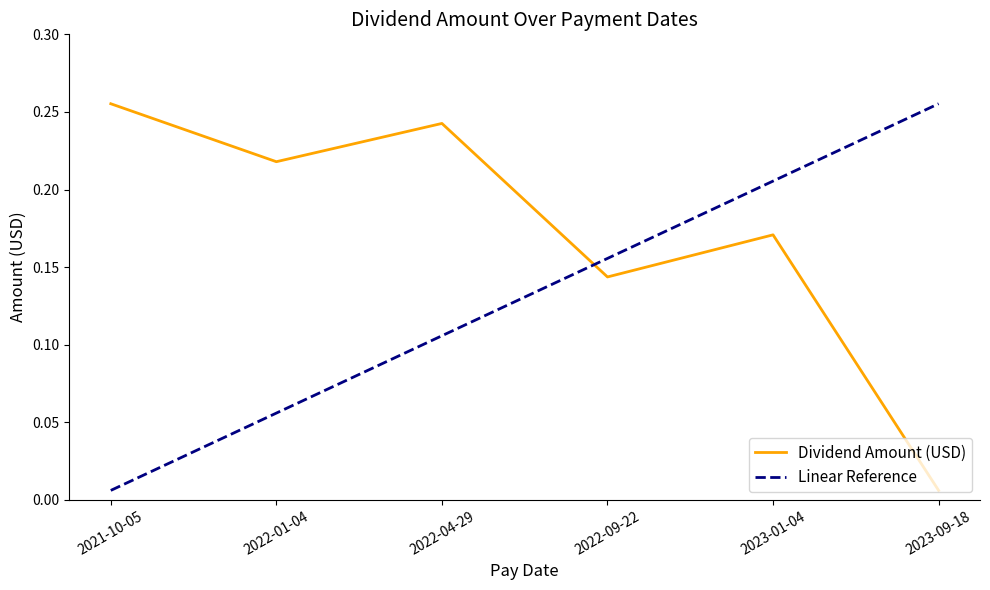

What position from the left is 2022-04-29?

3